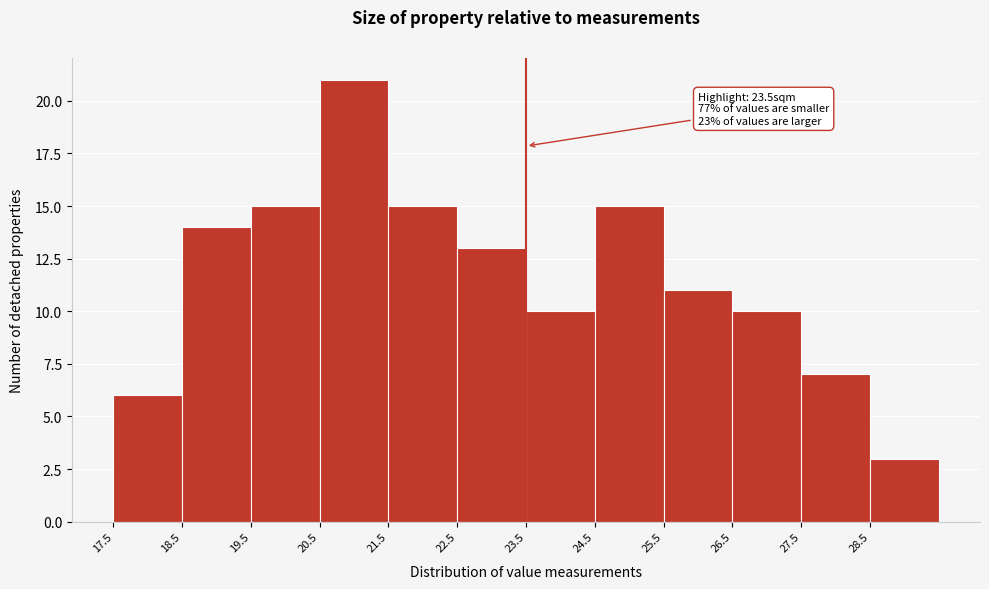

Over which range of the x-axis is the bar tallest?

20.5 to 21.5